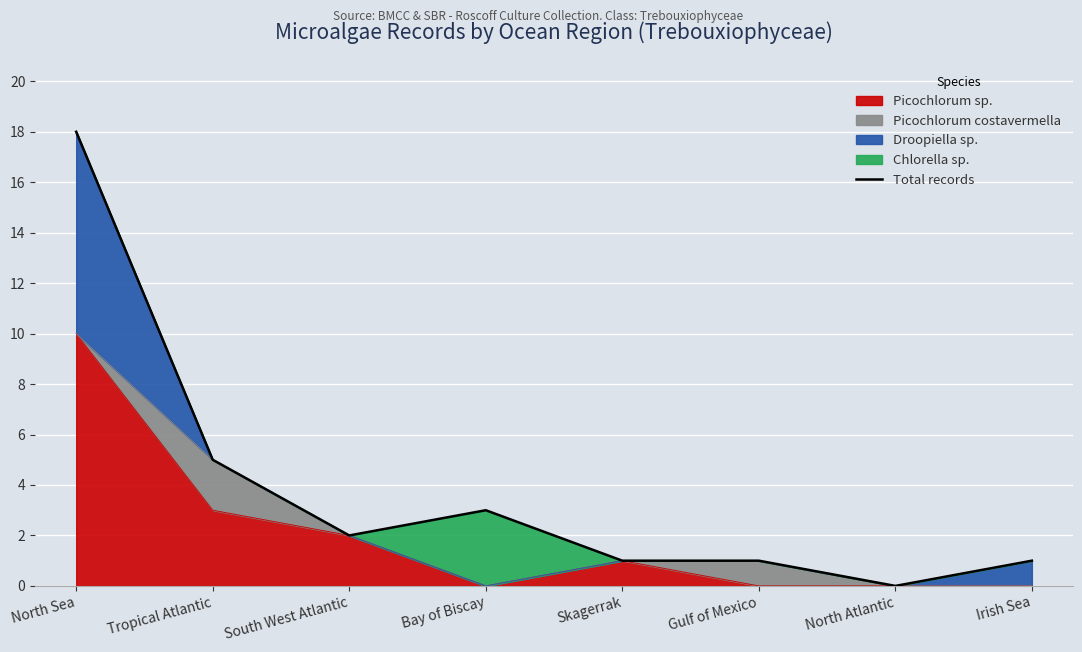

Is it true that the value at Tropical Atlantic is 5?

True